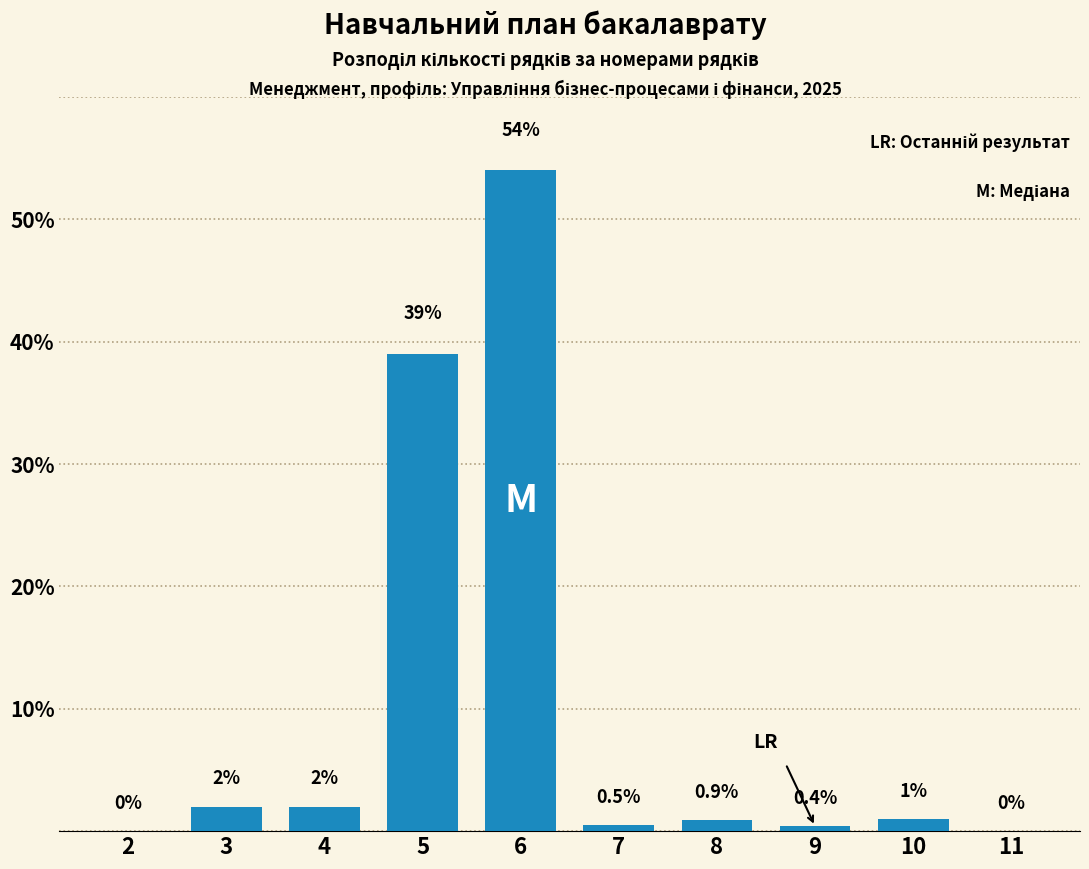

Reading left to right, extract all data points from this chart.

2=0.0	3=2.0	4=2.0	5=39.0	6=54.0	7=0.5	8=0.9	9=0.4	10=1.0	11=0.0